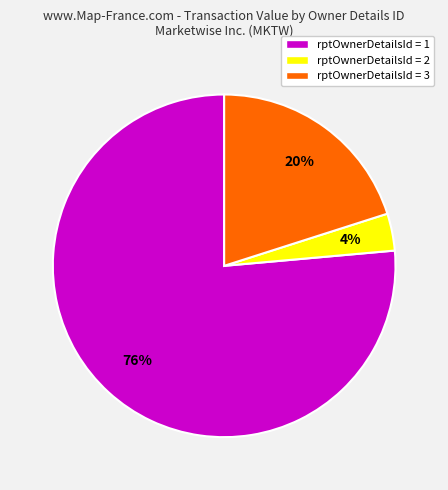

Is there a majority slice in this chart?

Yes